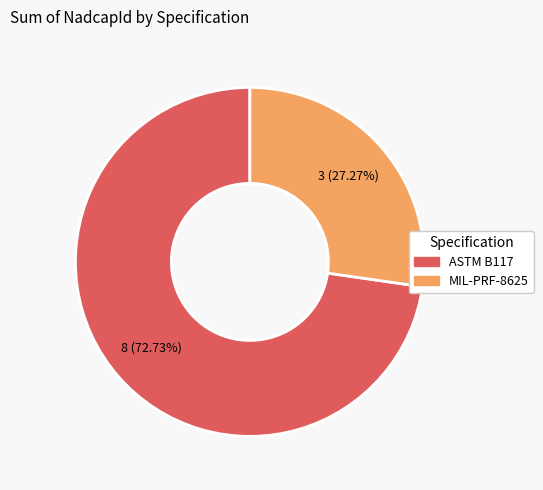

To the nearest percent, what portion does ASTM B117 represent?

73%